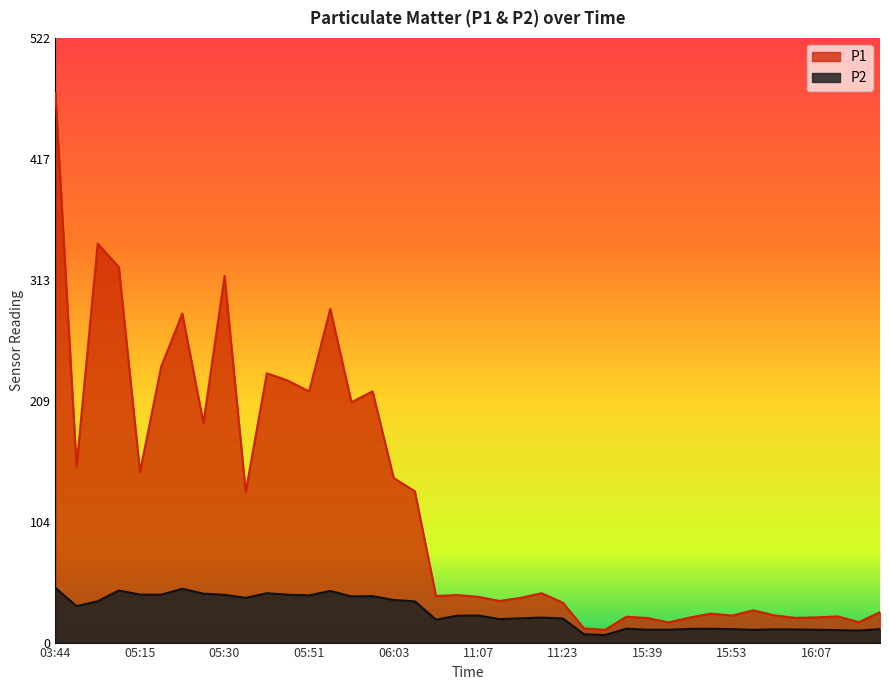

What is the total value across all series at 05:38?

275.0